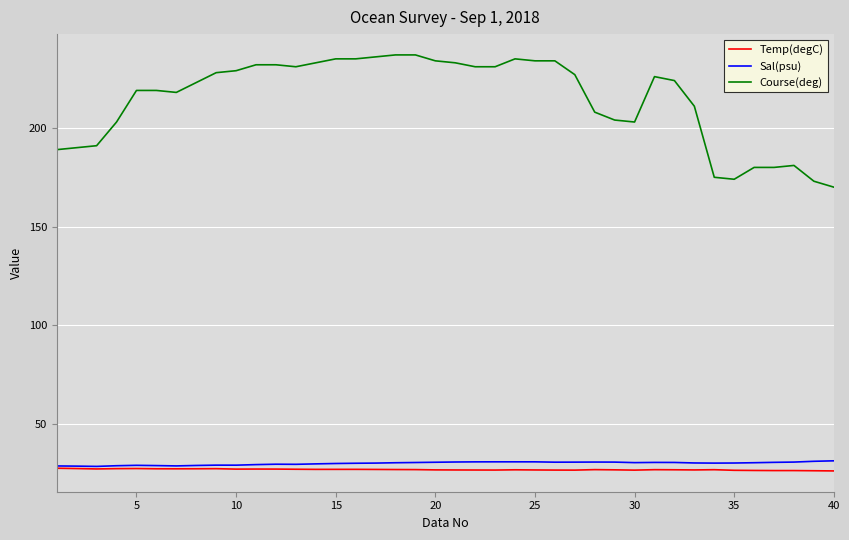

Does the chart have visible grid lines?

Yes